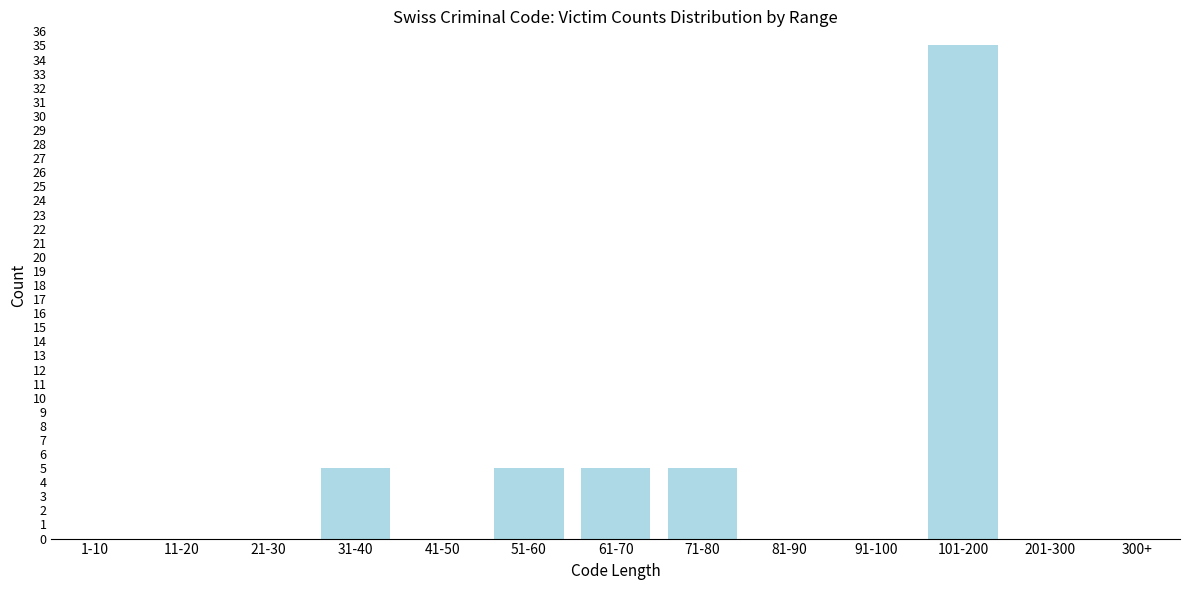

Reading left to right, extract all data points from this chart.

1-10=0	11-20=0	21-30=0	31-40=5	41-50=0	51-60=5	61-70=5	71-80=5	81-90=0	91-100=0	101-200=35	201-300=0	300+=0